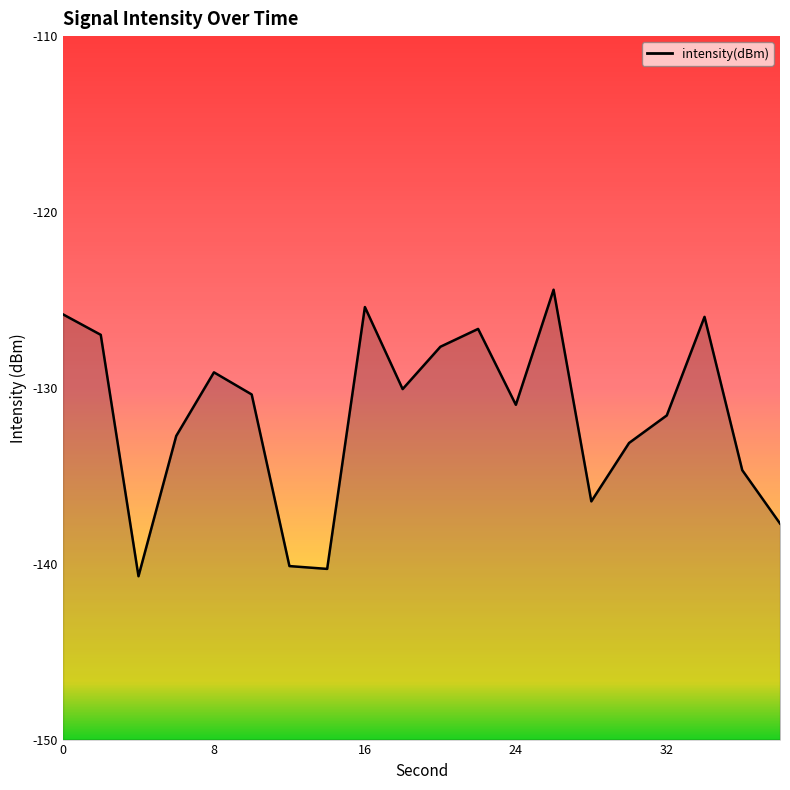

The chart shows a value of -131.6 at 32. True or false?

True